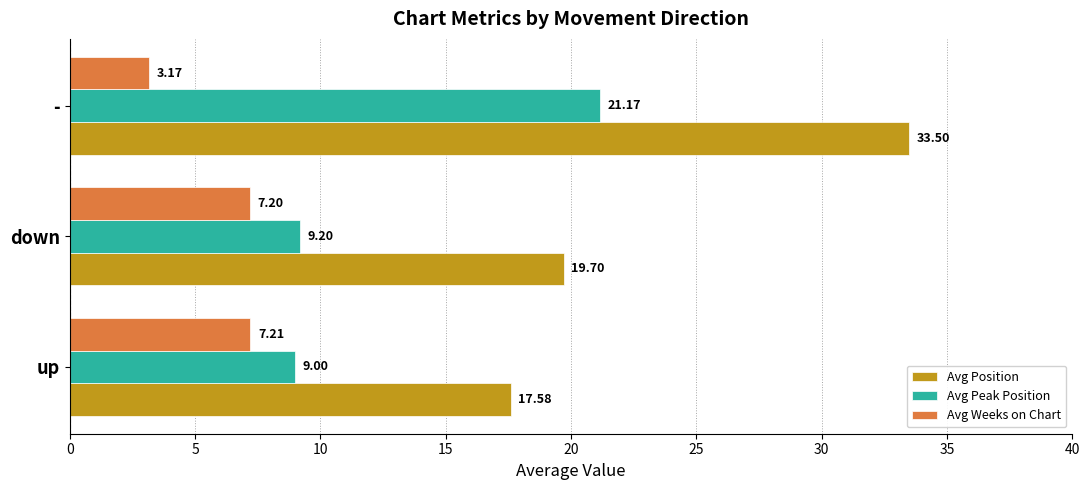

At which label is Avg Weeks on Chart closest to 5?

-